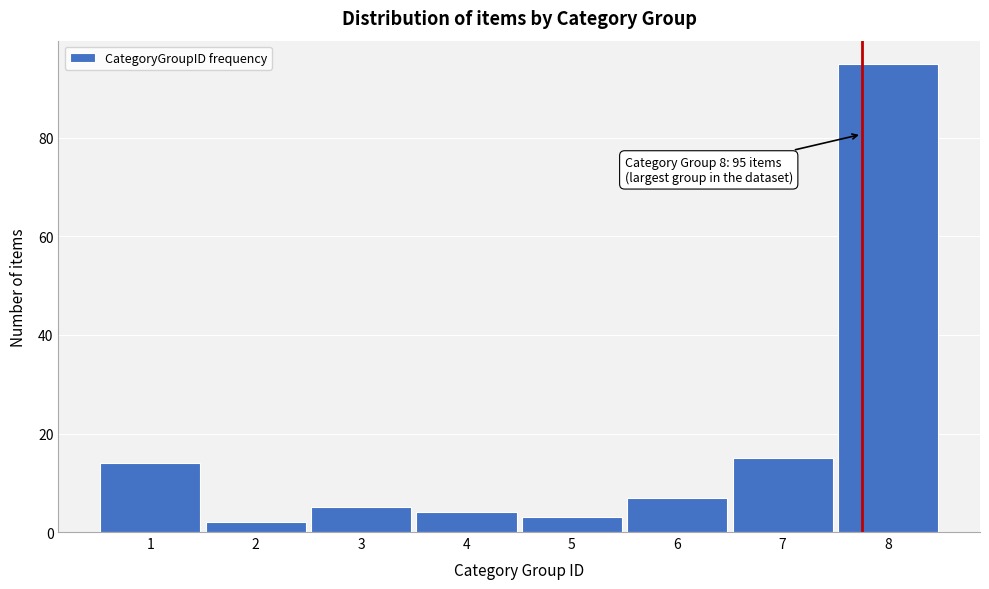

Reading left to right, extract all data points from this chart.

14	2	5	4	3	7	15	95